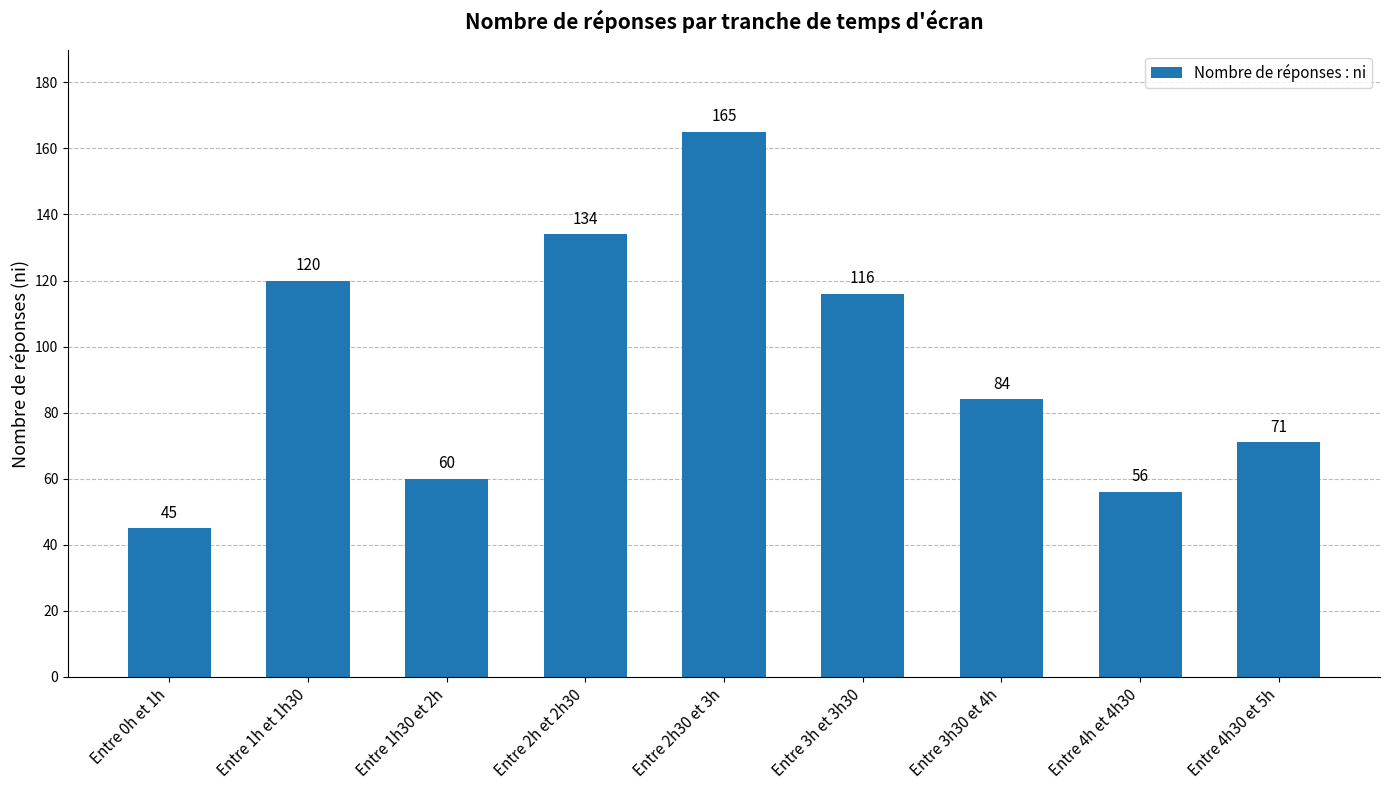

The value at Entre 2h et 2h30 is 134. True or false?

True